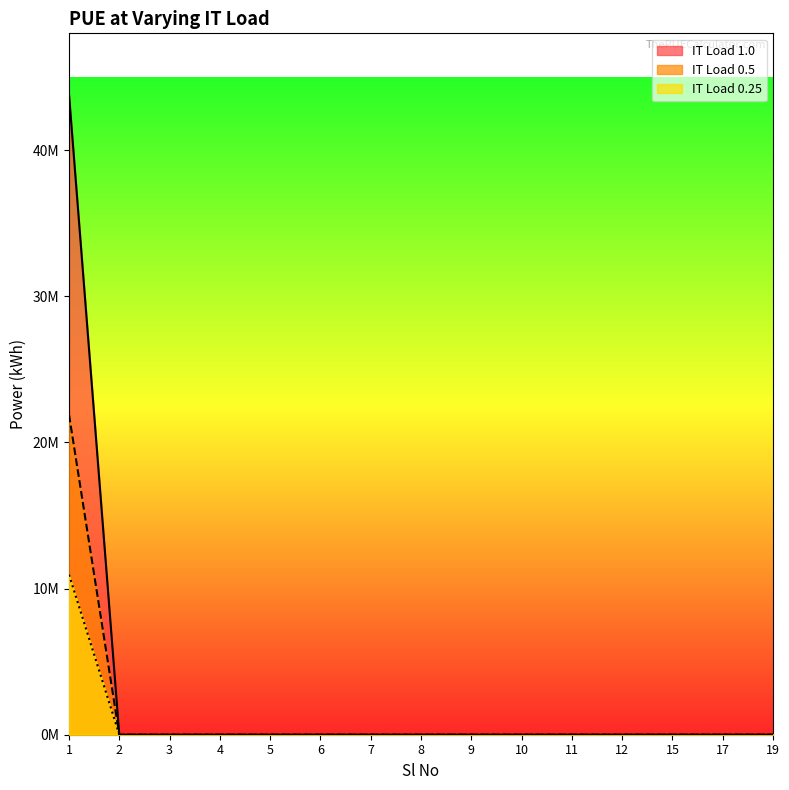

Rank the series at 12 from lowest to highest value.

IT Load 1.0, IT Load 0.5, IT Load 0.25